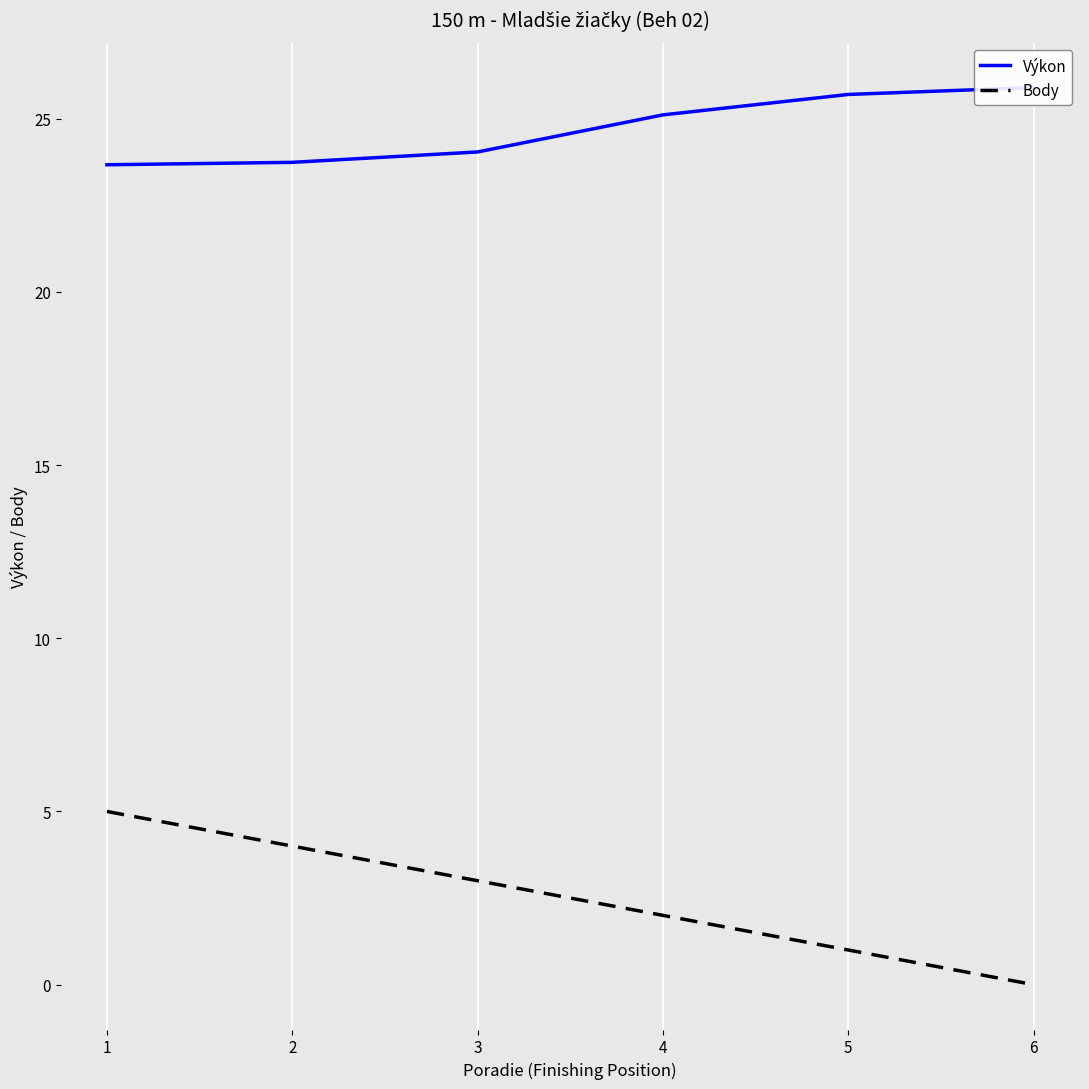

Reading left to right, what are all the values shown in this chart?

Výkon: 23.7	23.7	24.0	25.1	25.7	25.9
Body: 5.0	4.0	3.0	2.0	1.0	0.0